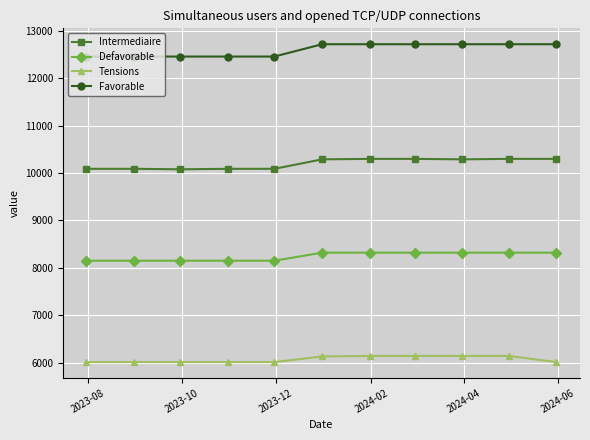

True or false: Defavorable and Favorable cross at least once.

False